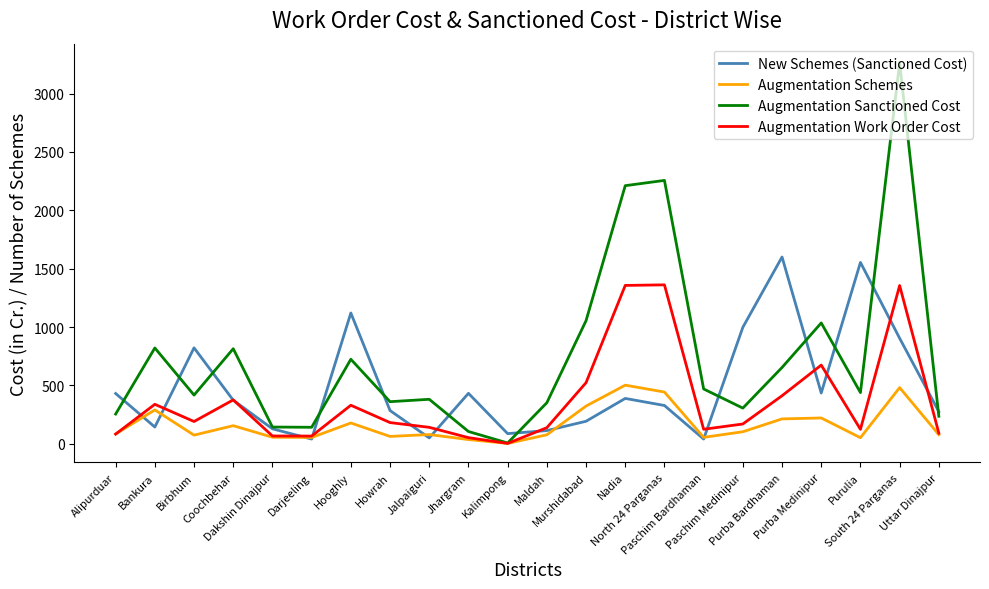

How many distinct data groups are displayed?

4